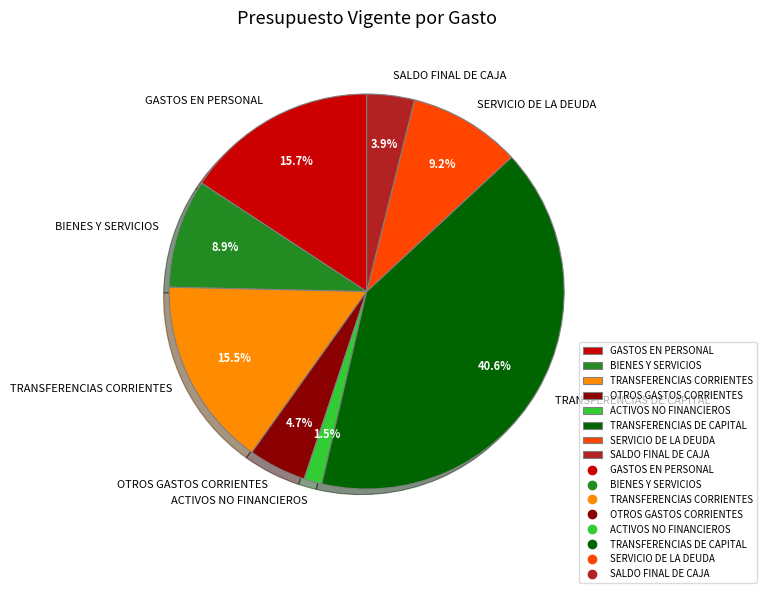

True or false: GASTOS EN PERSONAL accounts for 16% of the total.

True